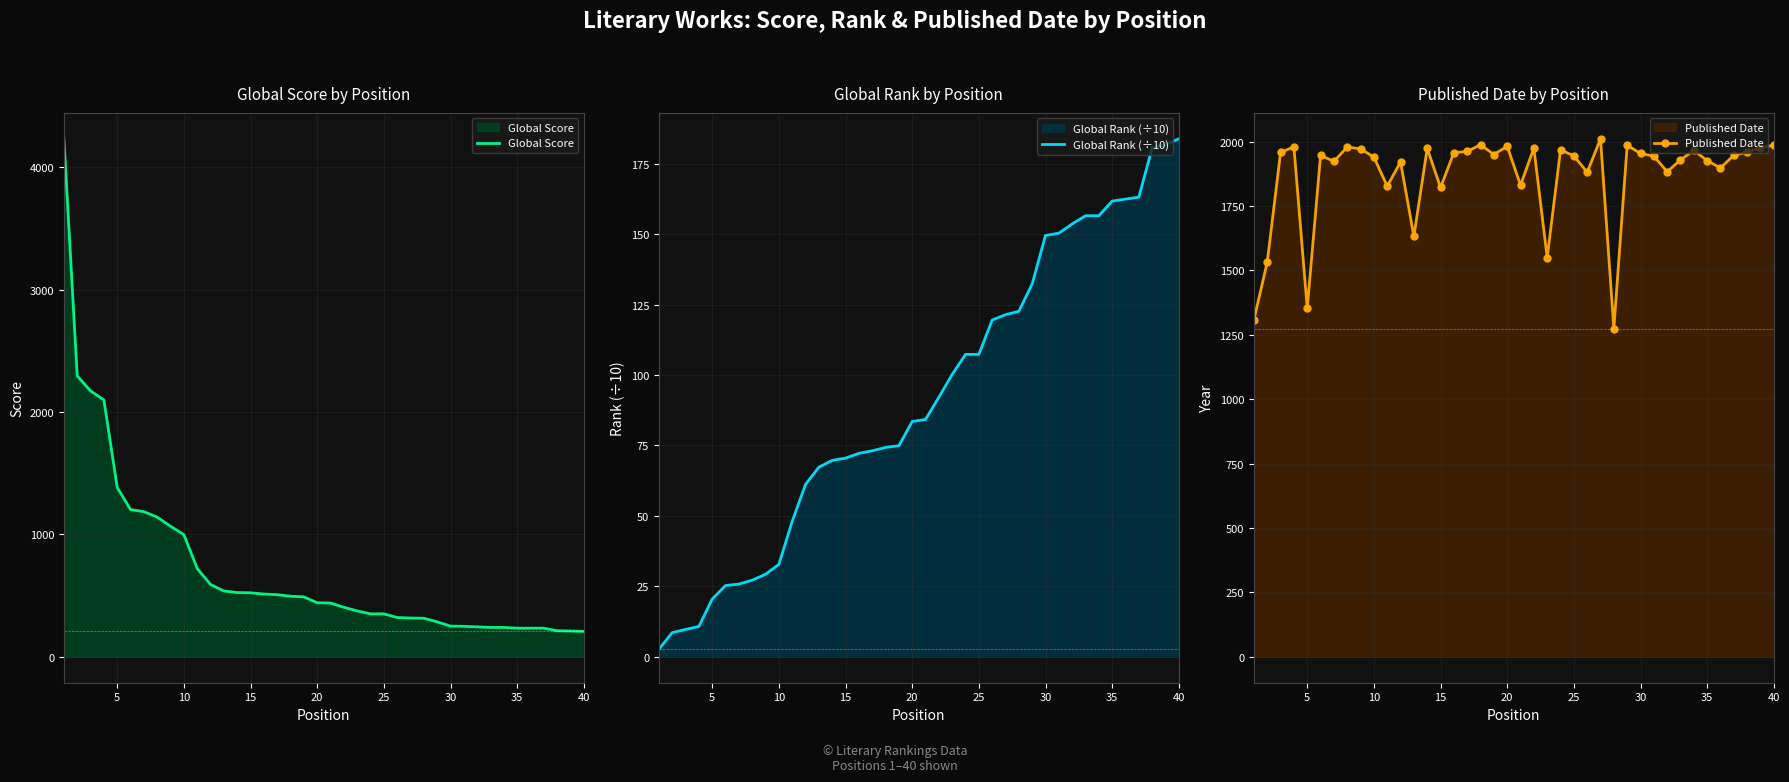

Reading right to left, extract all data points from this chart.

Global Score: 208.0	211.0	213.0	234.0	234.0	234.0	240.0	240.0	245.0	249.0	251.0	286.0	315.0	317.0	321.0	351.0	351.0	375.0	405.0	439.0	442.0	490.0	495.0	508.0	513.0	523.0	525.0	538.0	591.0	721.0	998.0	1067.0	1141.0	1186.0	1203.0	1383.0	2099.0	2172.0	2295.0	4232.0
Global Rank (÷10): 183.8	181.7	180.6	163.1	162.4	161.7	156.5	156.5	153.6	150.3	149.5	132.3	122.6	121.4	119.5	107.3	107.3	100.2	92.1	84.2	83.5	74.9	74.3	73.1	72.2	70.5	69.7	67.3	61.2	48.1	32.8	29.3	27.2	25.8	25.3	20.5	10.8	9.7	8.6	2.7
Published Date: 1986.0	1977.0	1959.0	1947.0	1898.0	1926.0	1966.0	1929.0	1883.0	1944.0	1954.0	1986.0	1274.0	2011.0	1881.0	1945.0	1968.0	1550.0	1975.0	1831.0	1982.0	1950.0	1988.0	1962.0	1957.0	1822.0	1974.0	1632.0	1921.0	1827.0	1940.0	1972.0	1979.0	1923.0	1947.0	1353.0	1980.0	1958.0	1532.0	1308.0